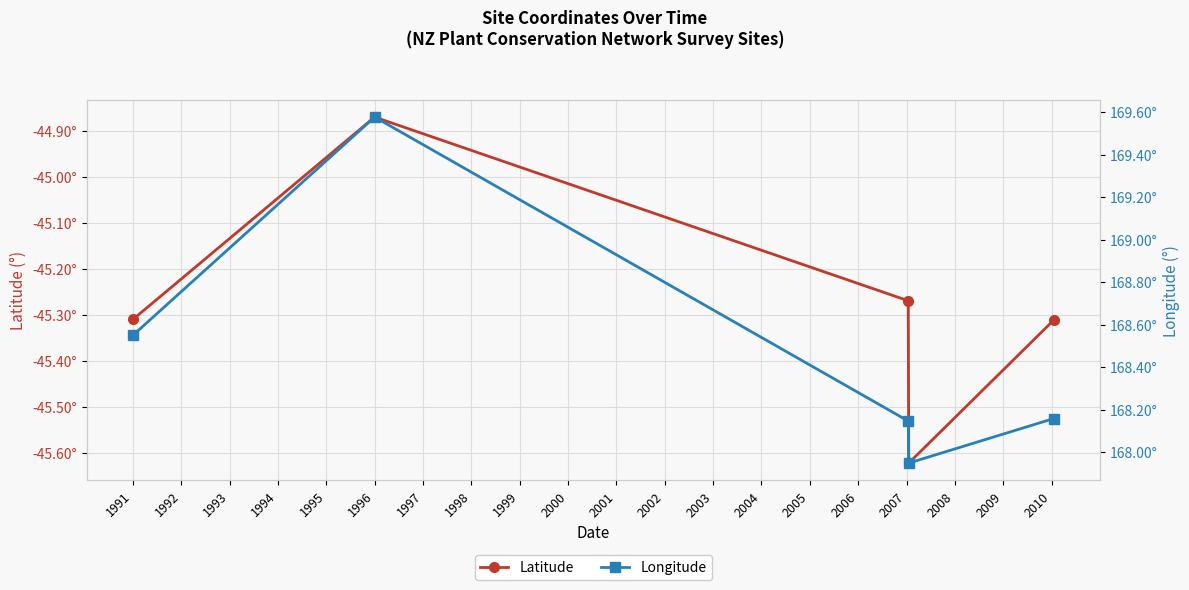

True or false: Latitude and Longitude intersect in this chart.

False